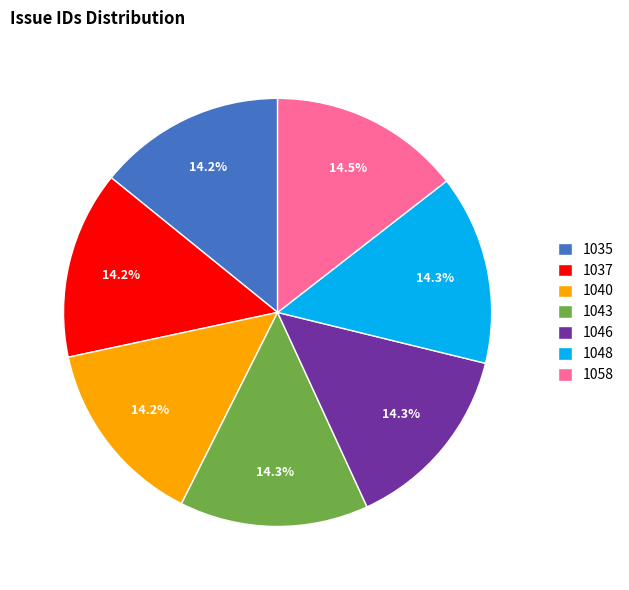

What percentage is NOT represented by 1046?

85.7%